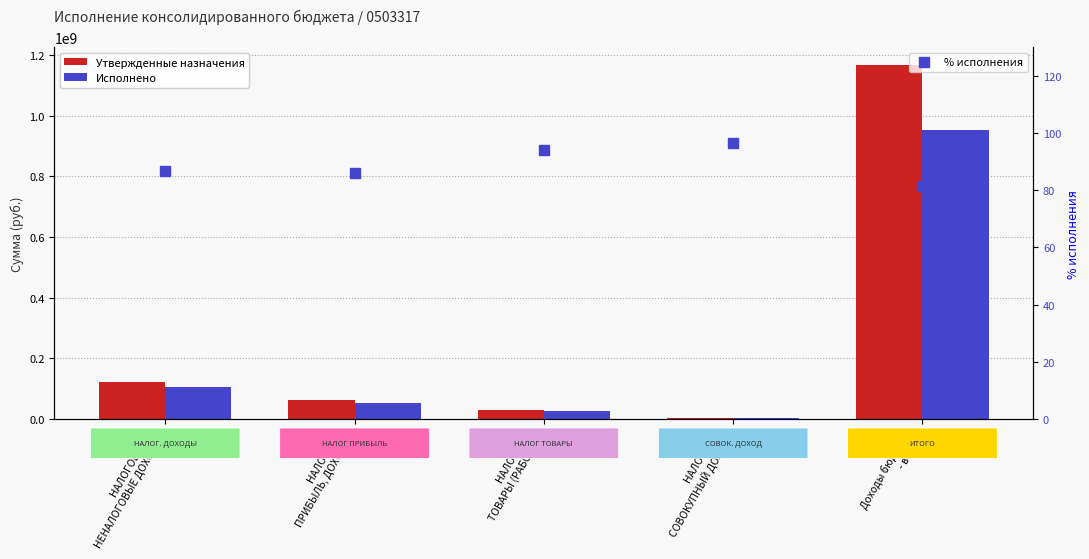

Is it true that % исполнения equals 81.6 at Доходы бюджета
- всего?

True